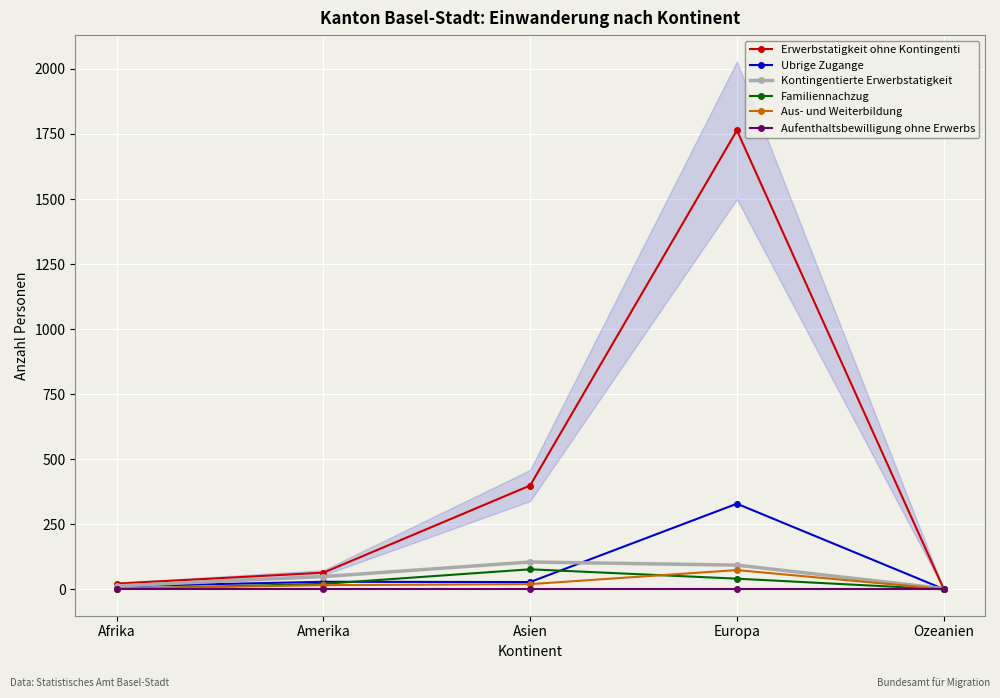

Which has a higher value, Asien or Amerika?

Asien